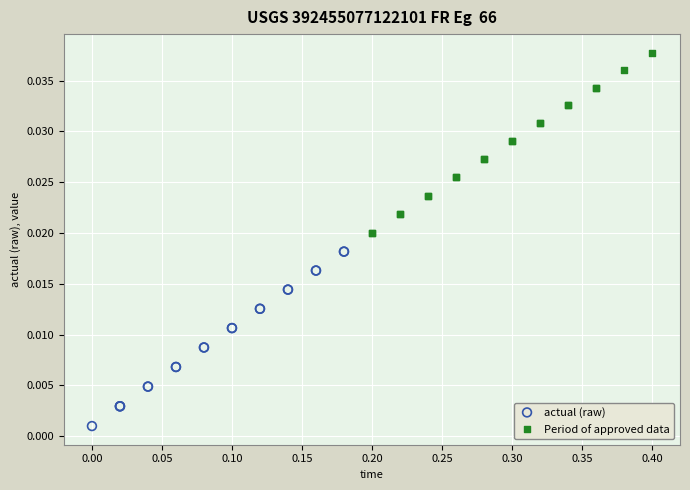

What are all the series names shown in the legend?

actual (raw), Period of approved data